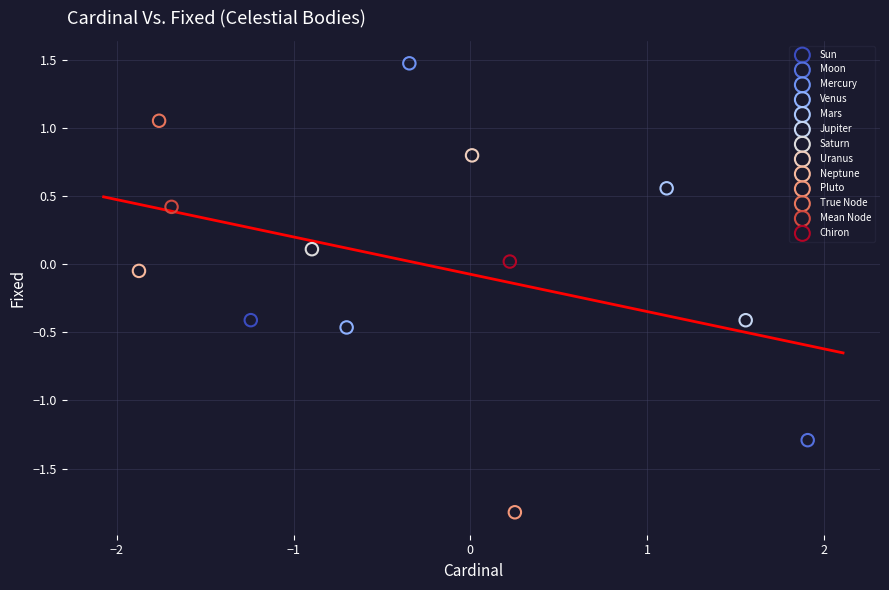

Which series contains the highest Y value?

Mercury